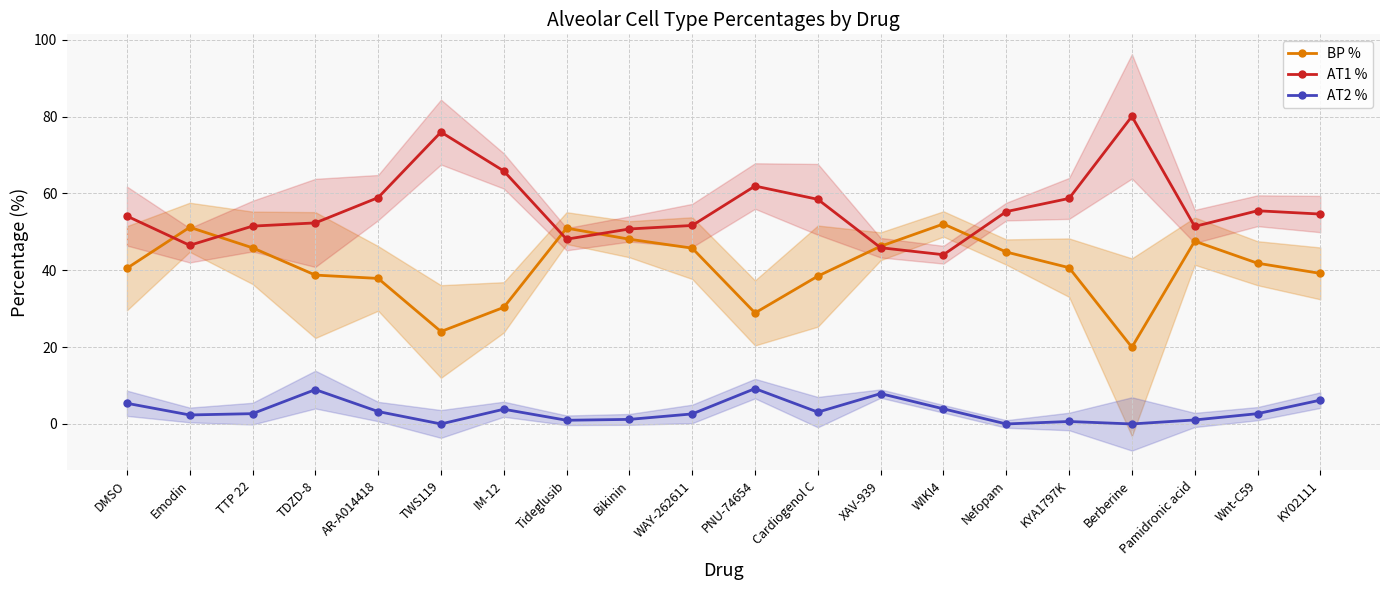

What is the label of the 19th point from the right?

Emodin